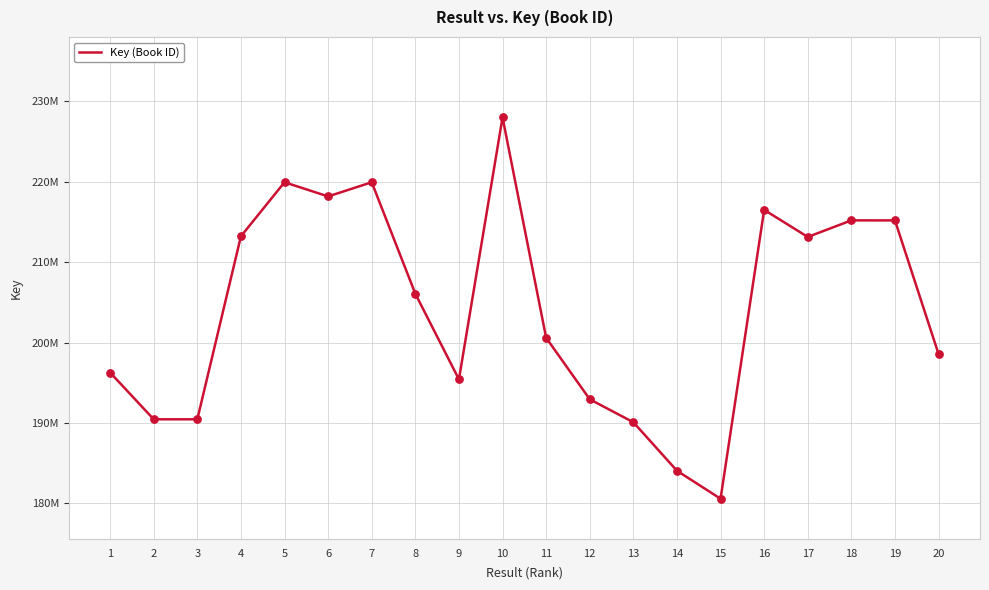

What is the ratio of the value at 9 to the value at 10?

0.9